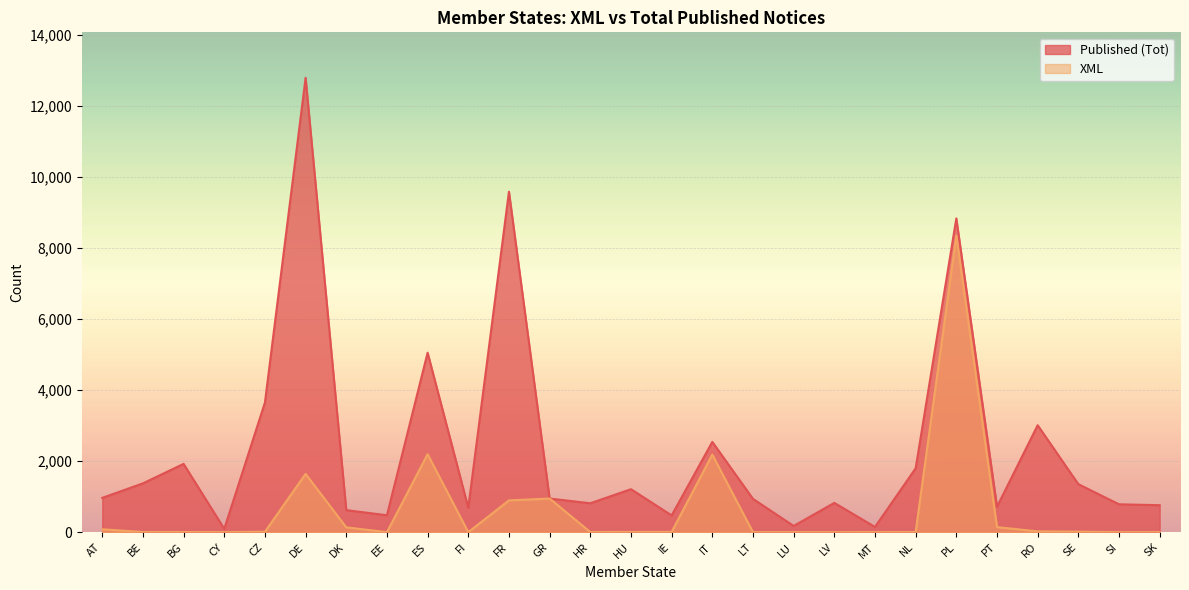

At which label does XML reach its minimum?

CY